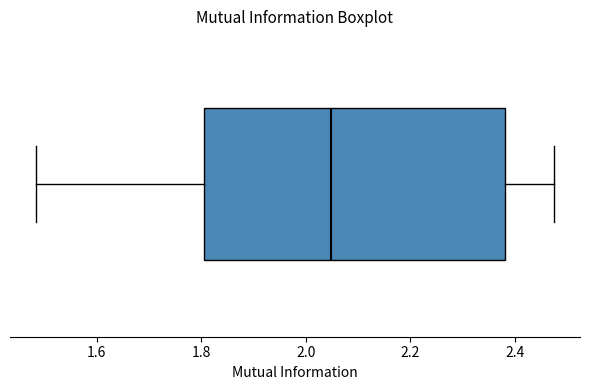

Transcribe this box plot: give where the median line is, the range the box spans, and where the two whiskers end, as read against the x-axis. The values are not printed on the chart, so give them approximately, as read against the axis.

median 2.04, box 1.80 to 2.38, whiskers 1.48 to 2.48